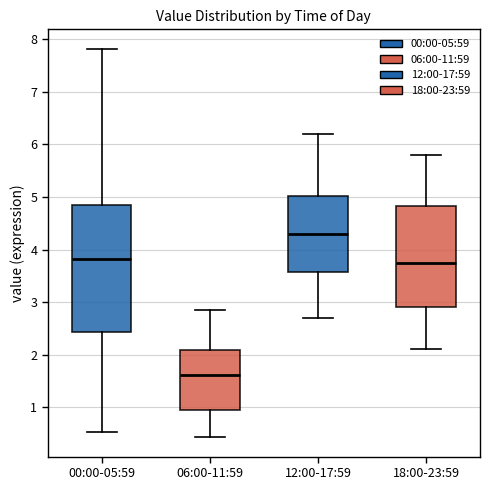

Reading left to right, transcribe this box plot: for each box, give where its median line is, the range the box spans, and where its two whiskers end, as read against the y-axis. The values are not printed on the chart, so give them approximately, as read against the axis.

00:00-05:59: median 3.8, box 2.4 to 4.9, whiskers 0.5 to 7.8
06:00-11:59: median 1.6, box 0.9 to 2.1, whiskers 0.4 to 2.9
12:00-17:59: median 4.3, box 3.6 to 5.0, whiskers 2.7 to 6.2
18:00-23:59: median 3.8, box 2.9 to 4.8, whiskers 2.1 to 5.8